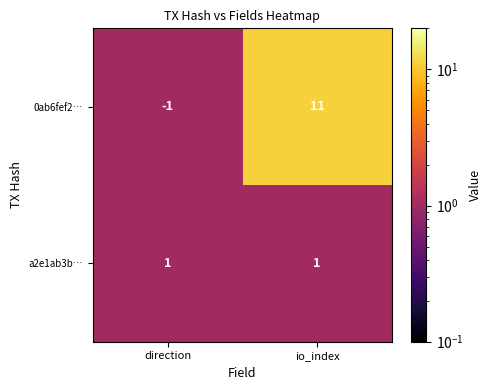

What is the greatest value displayed?

11